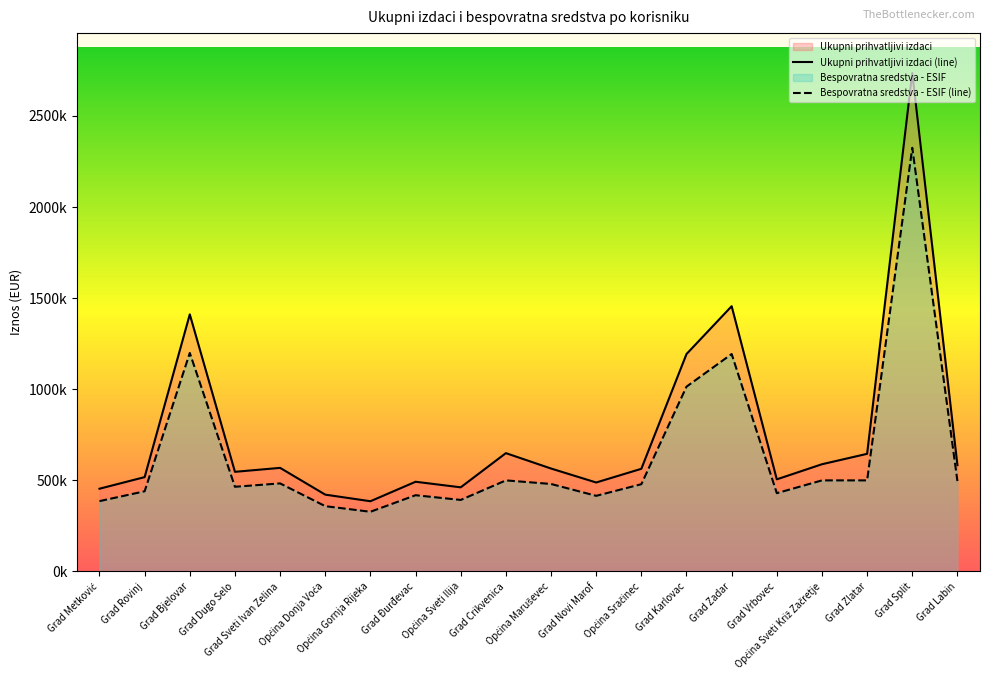

Does the chart display data point markers on the line(s)?

No